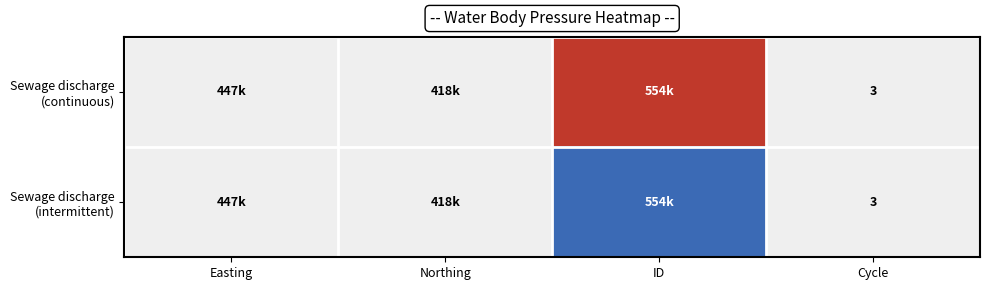

At how many categories does at least one series exceed 0?

1